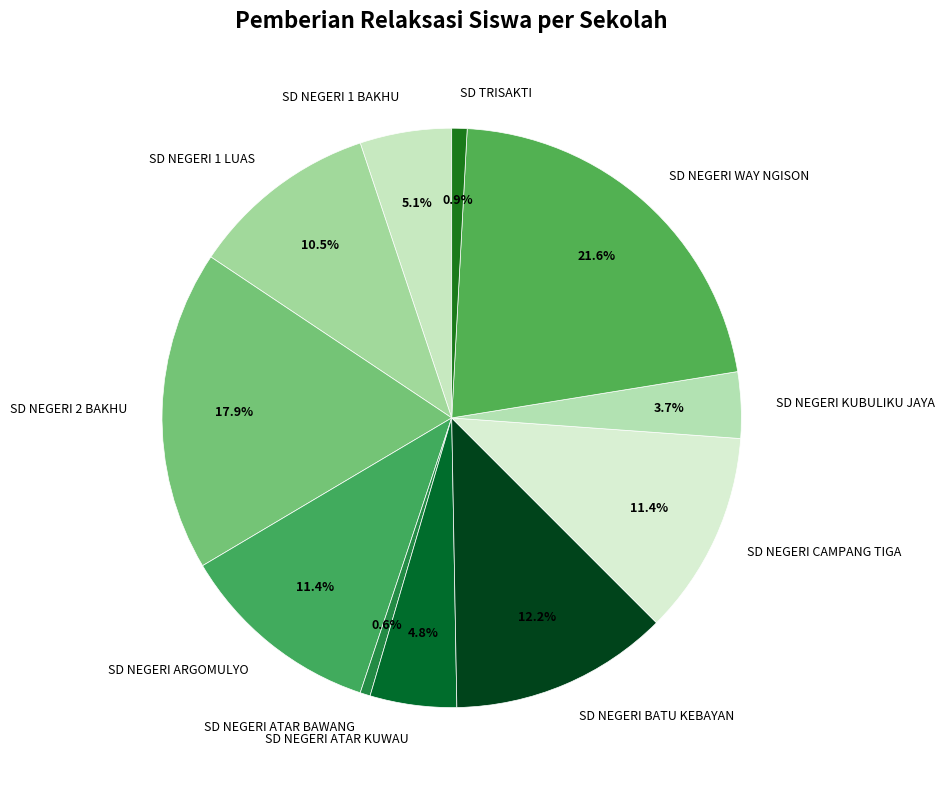

Combined, what portion of the pie is SD NEGERI ATAR BAWANG and SD NEGERI BATU KEBAYAN?

12.8%